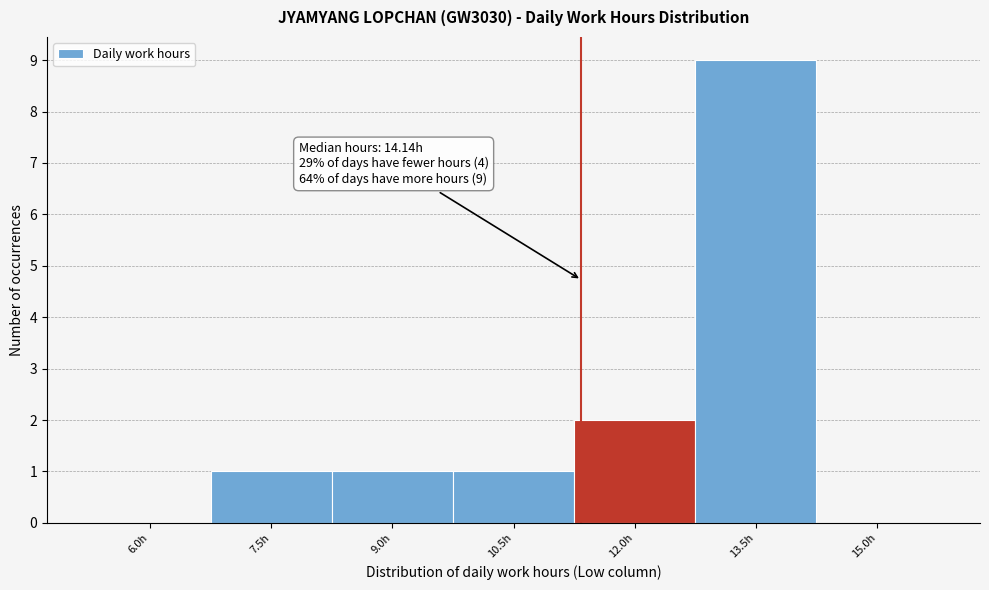

Reading left to right, list all the values displayed in this chart.

6.0h=0	7.5h=1	9.0h=1	10.5h=1	12.0h=2	13.5h=9	15.0h=0